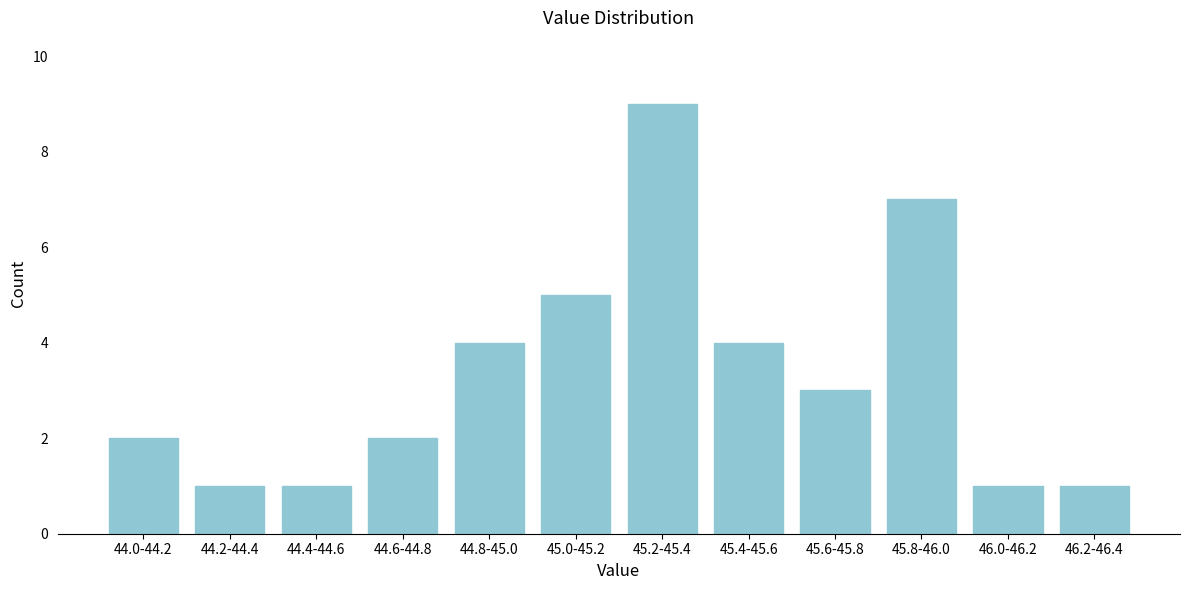

Reading left to right, extract all data points from this chart.

44.0-44.2=2	44.2-44.4=1	44.4-44.6=1	44.6-44.8=2	44.8-45.0=4	45.0-45.2=5	45.2-45.4=9	45.4-45.6=4	45.6-45.8=3	45.8-46.0=7	46.0-46.2=1	46.2-46.4=1